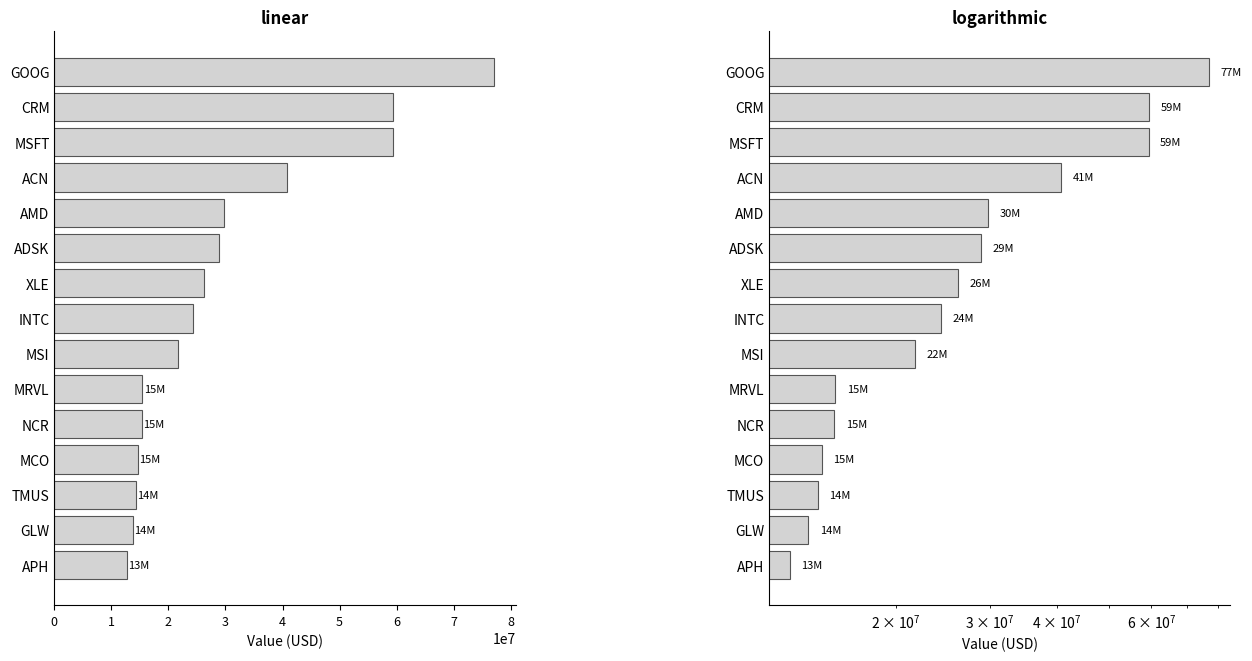

Are the bars grouped side by side (vs. stacked)?

No